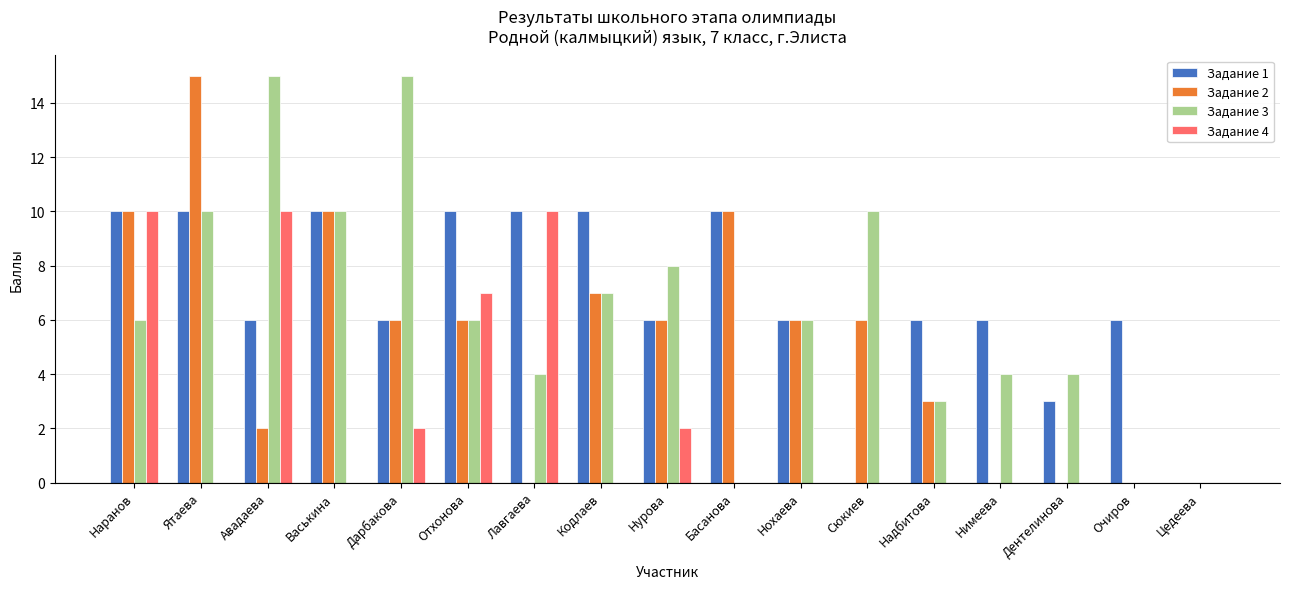

Does the chart contain stacked bars?

No